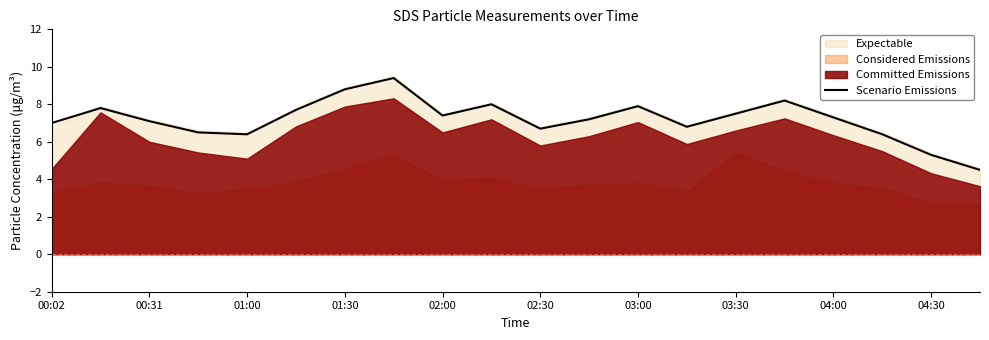

The Scenario Emissions series shows 5.3 at 04:30. True or false?

True